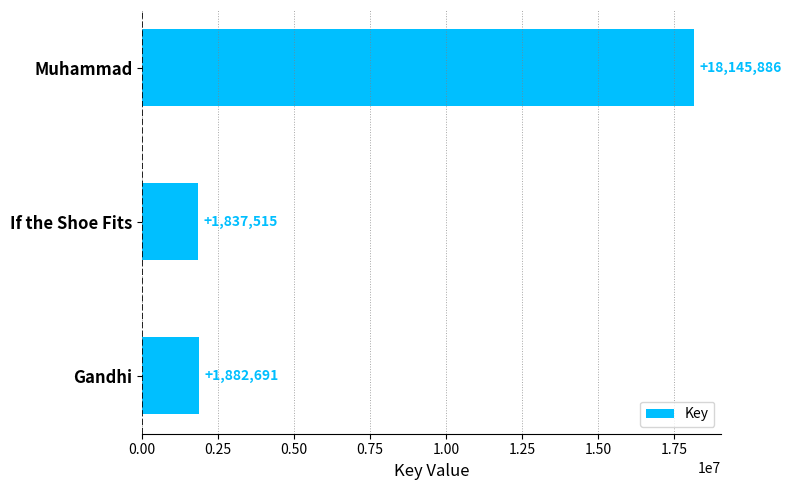

Rank the categories by value from highest to lowest.

Muhammad, Gandhi, If the Shoe Fits